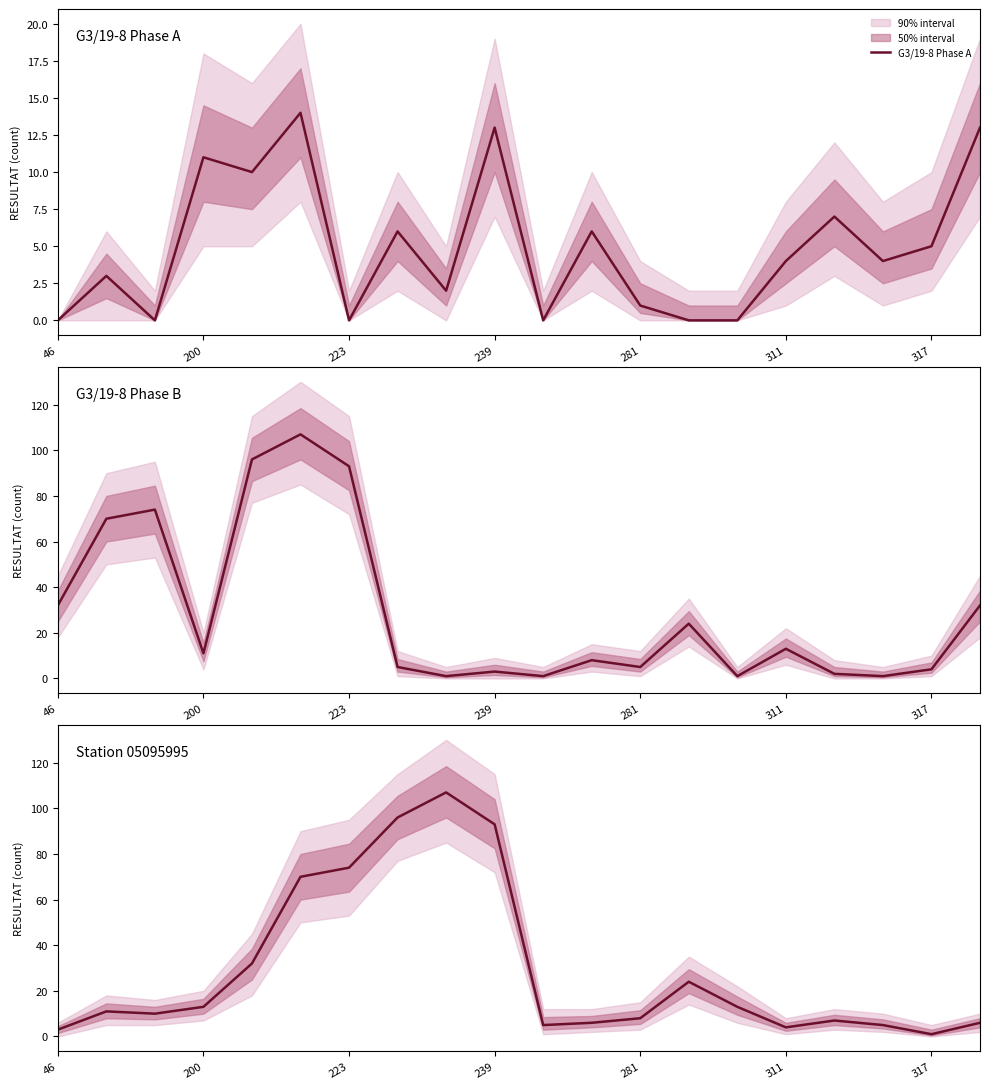

What is the value of the Station 05095995 point at the 11th from the left?

5